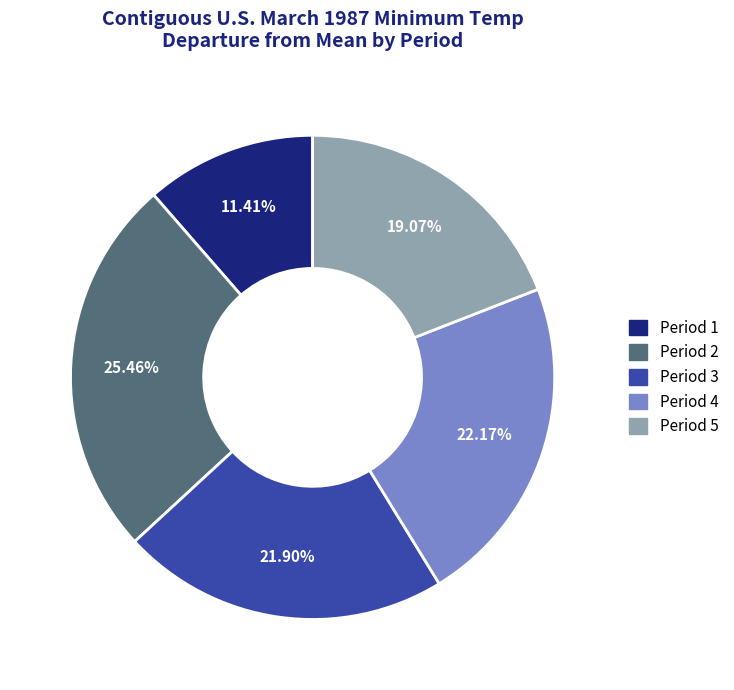

Combined, what portion of the pie is Period 4 and Period 1?

33.6%